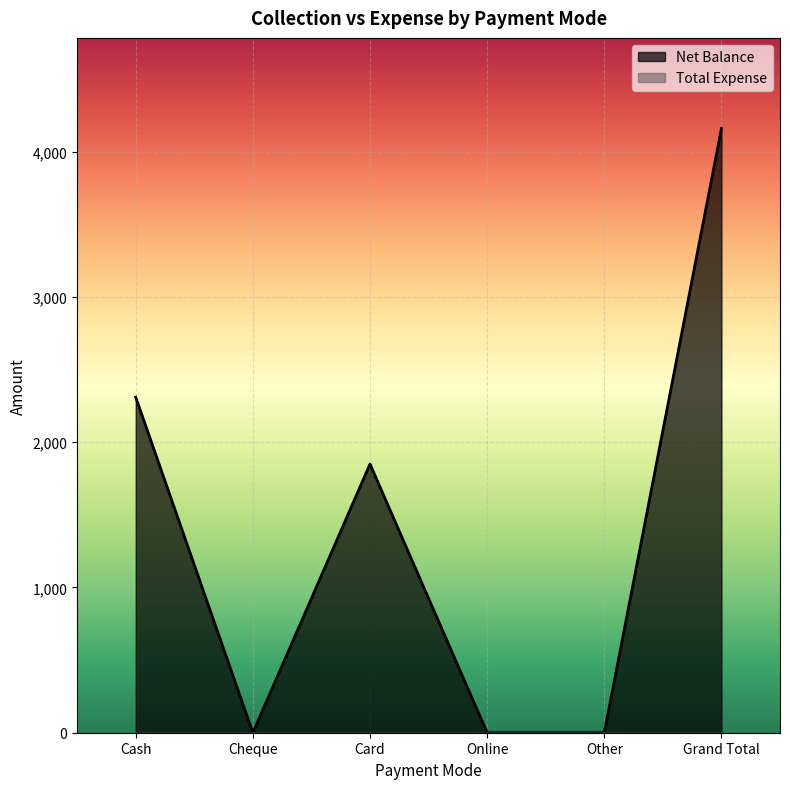

What position from the left is Card?

3